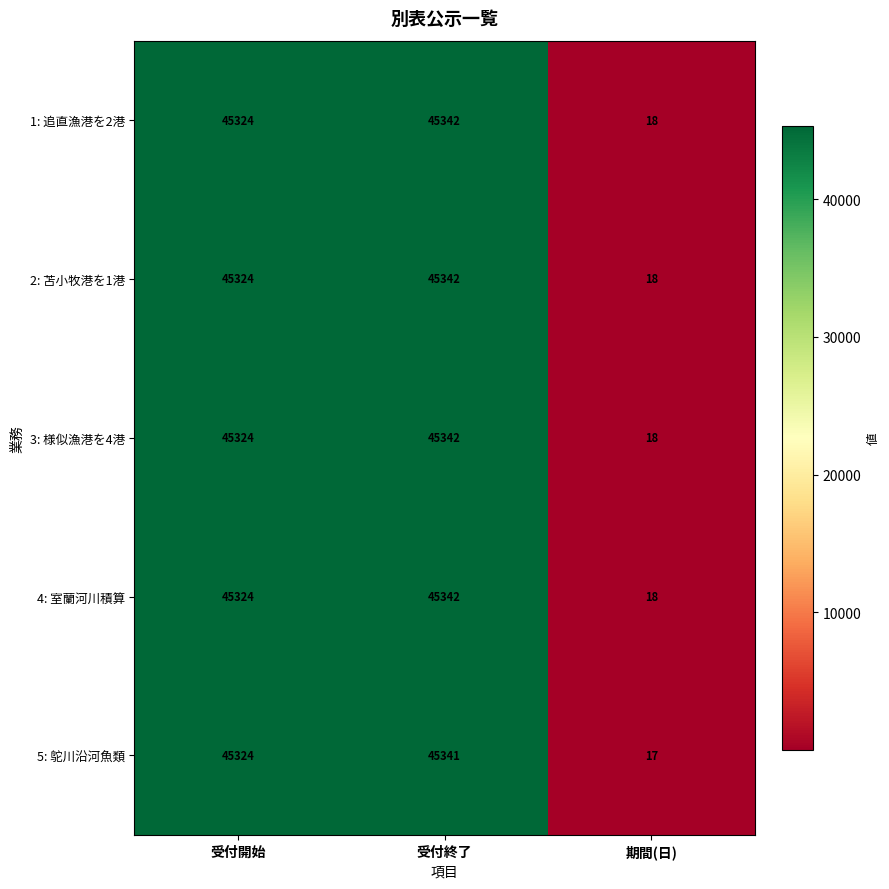

List the labels in order of 3: 様似漁港を4港 value, smallest first.

期間(日), 受付開始, 受付終了